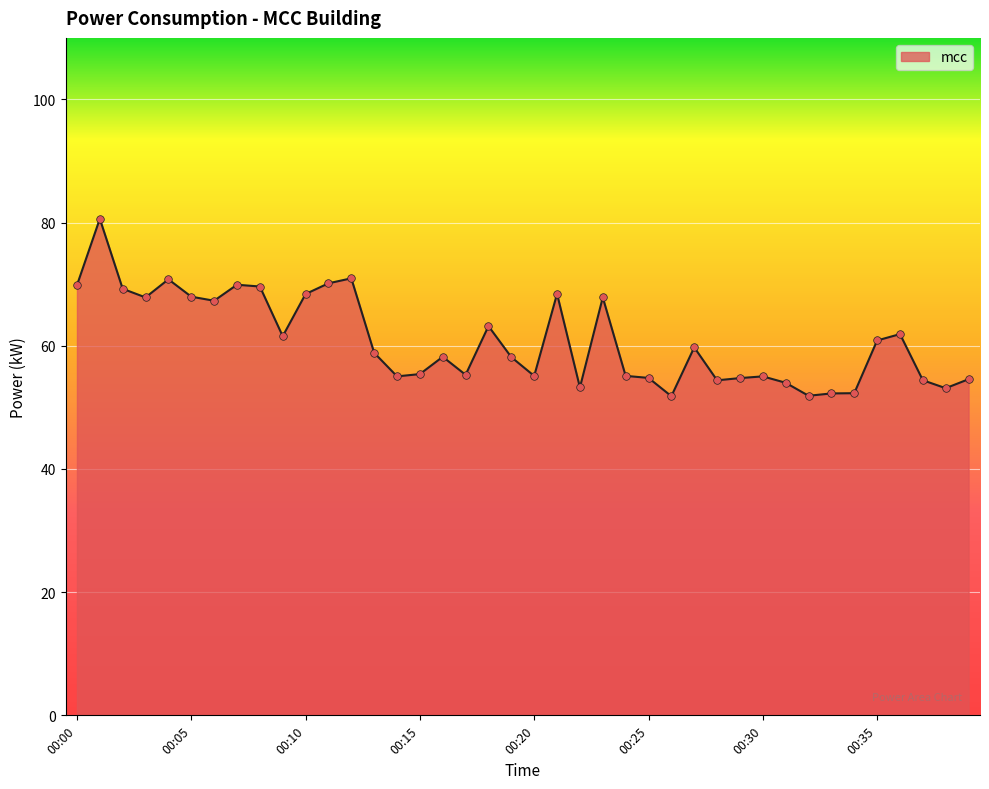

What is the greatest value displayed?

80.6